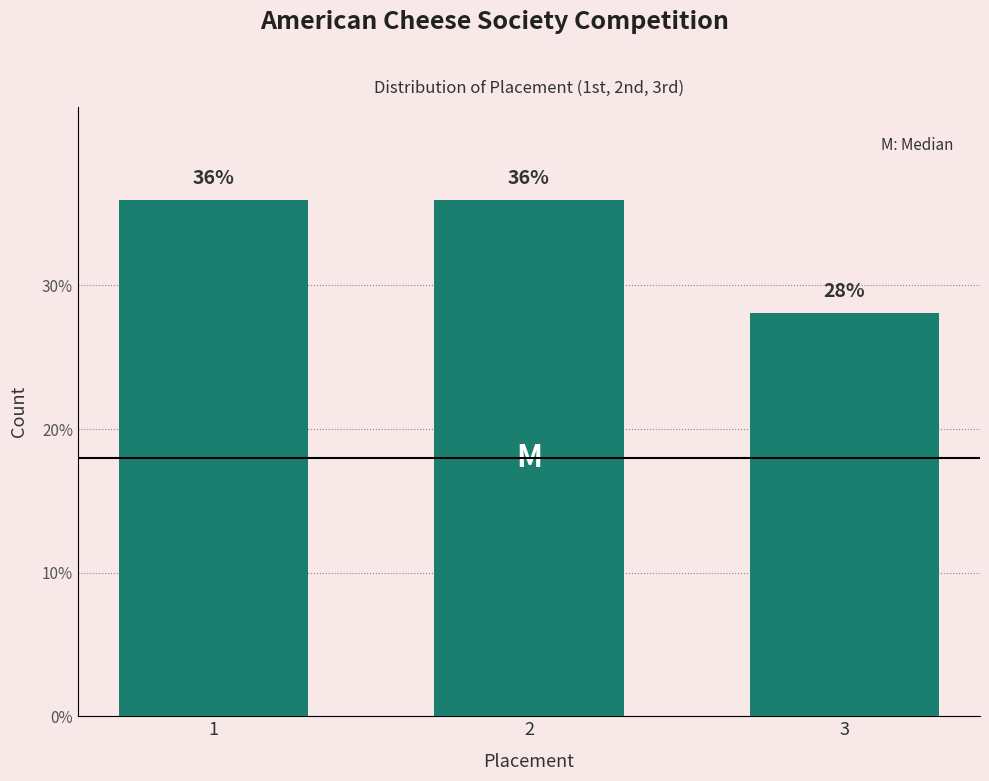

True or false: the data shows 36.0 at 2.

True